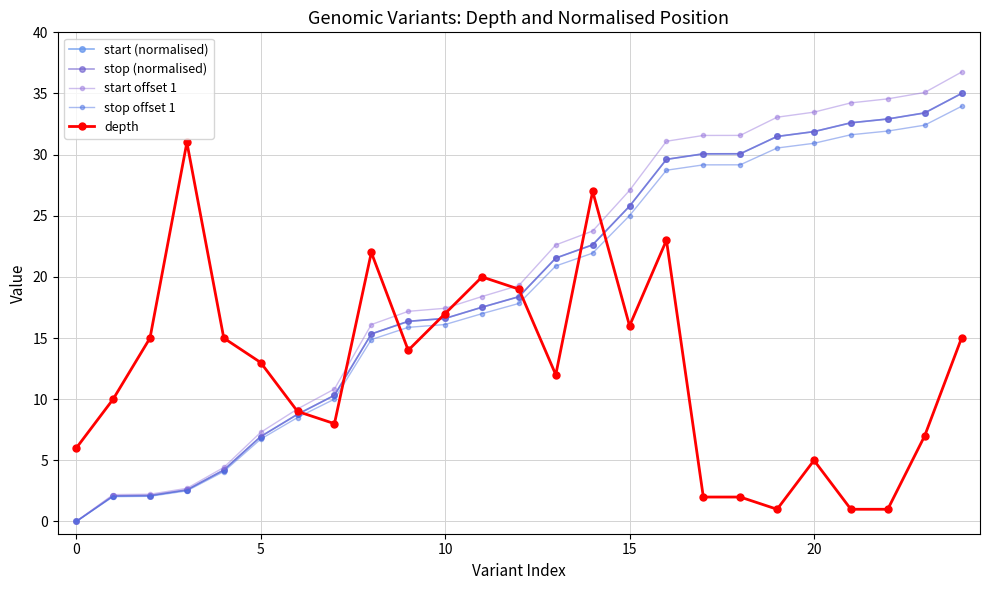

What is the value of the stop (normalised) point at the 24th from the left?

33.4